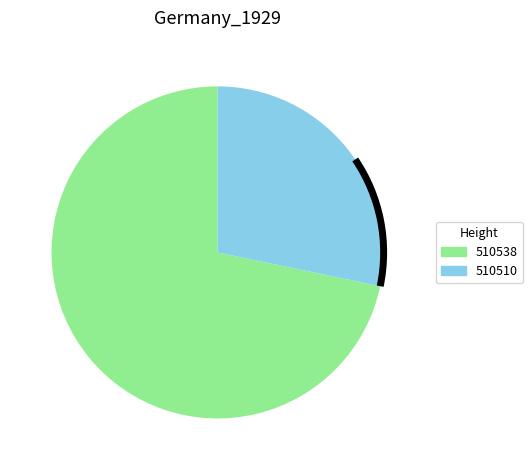

Is the sum of 510510 and 510538 greater than half?

Yes